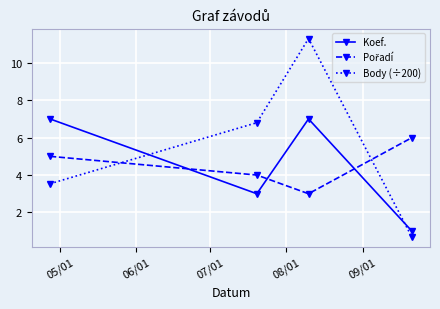

What is the greatest value displayed?

11.3